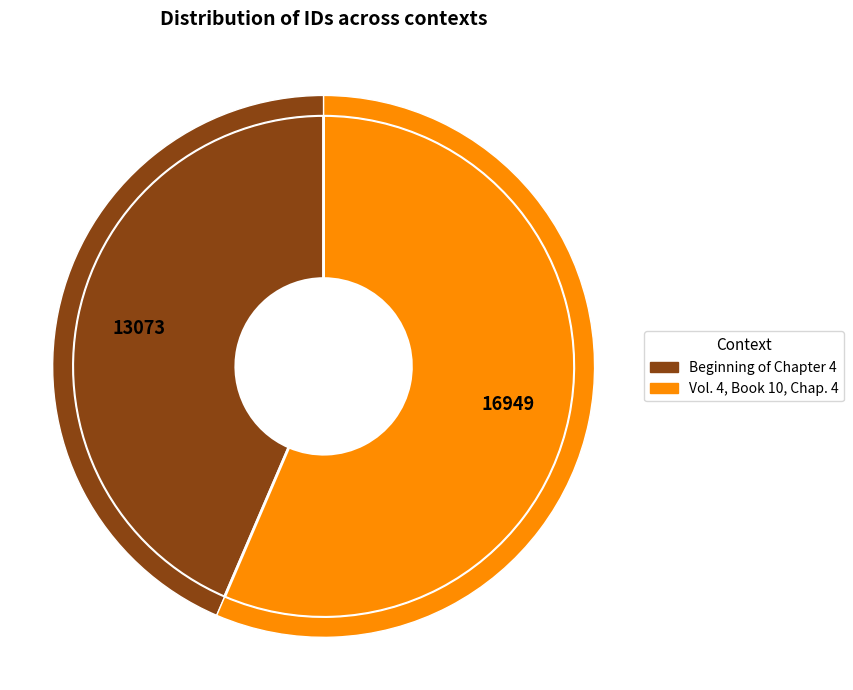

How many segments does this pie chart have?

2